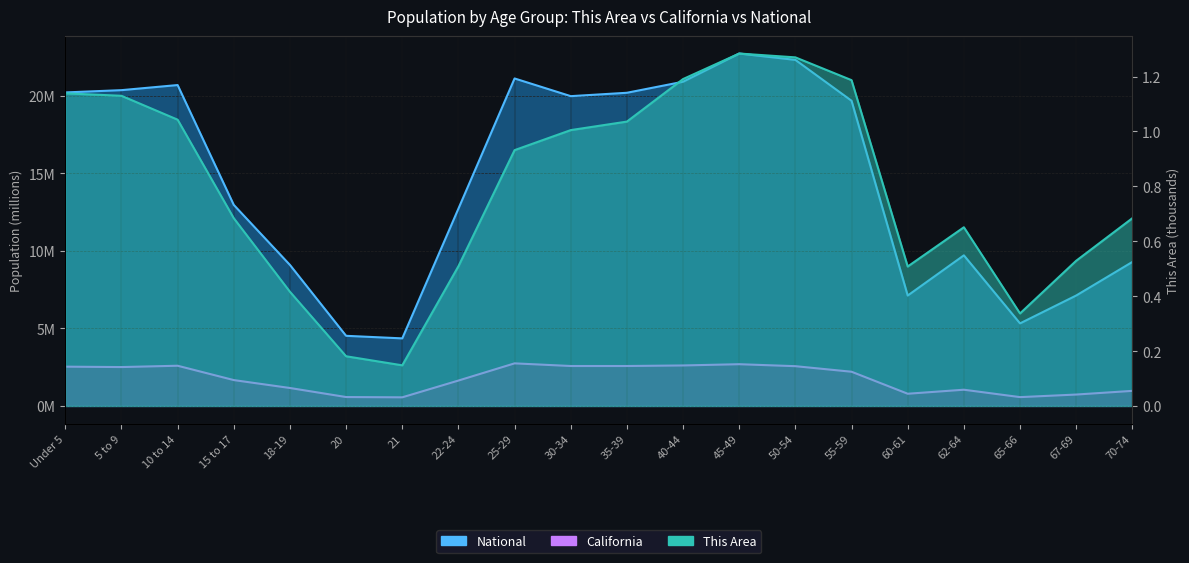

What is the minimum value for California?

0.6